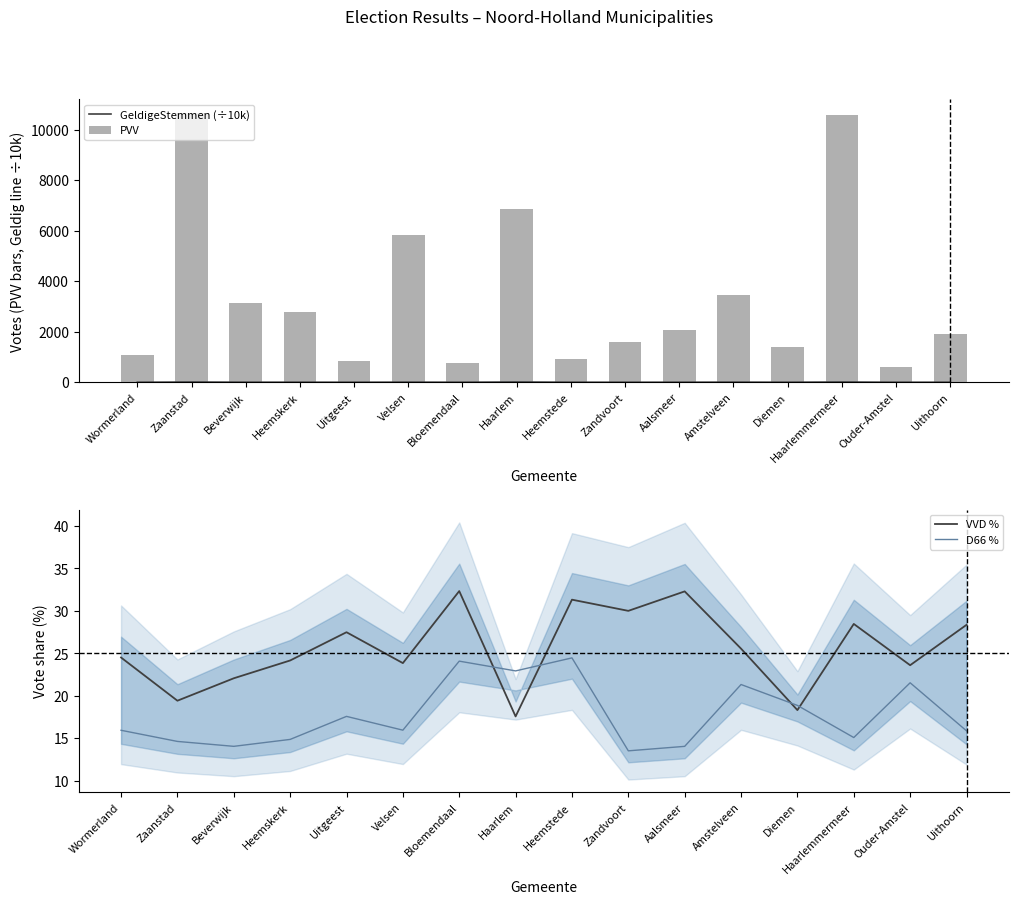

At which category is the sum across all series the highest?

Zaanstad